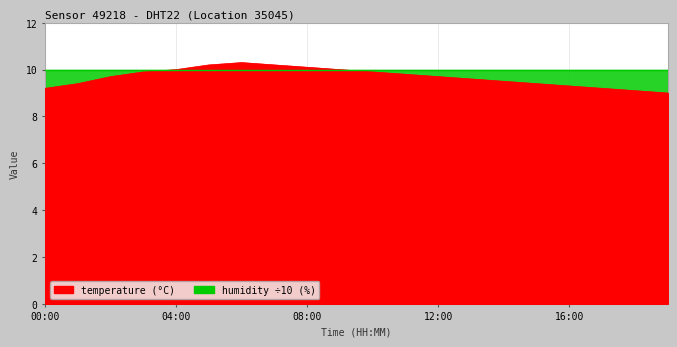

True or false: the data has more than 1 interior local peaks.

False